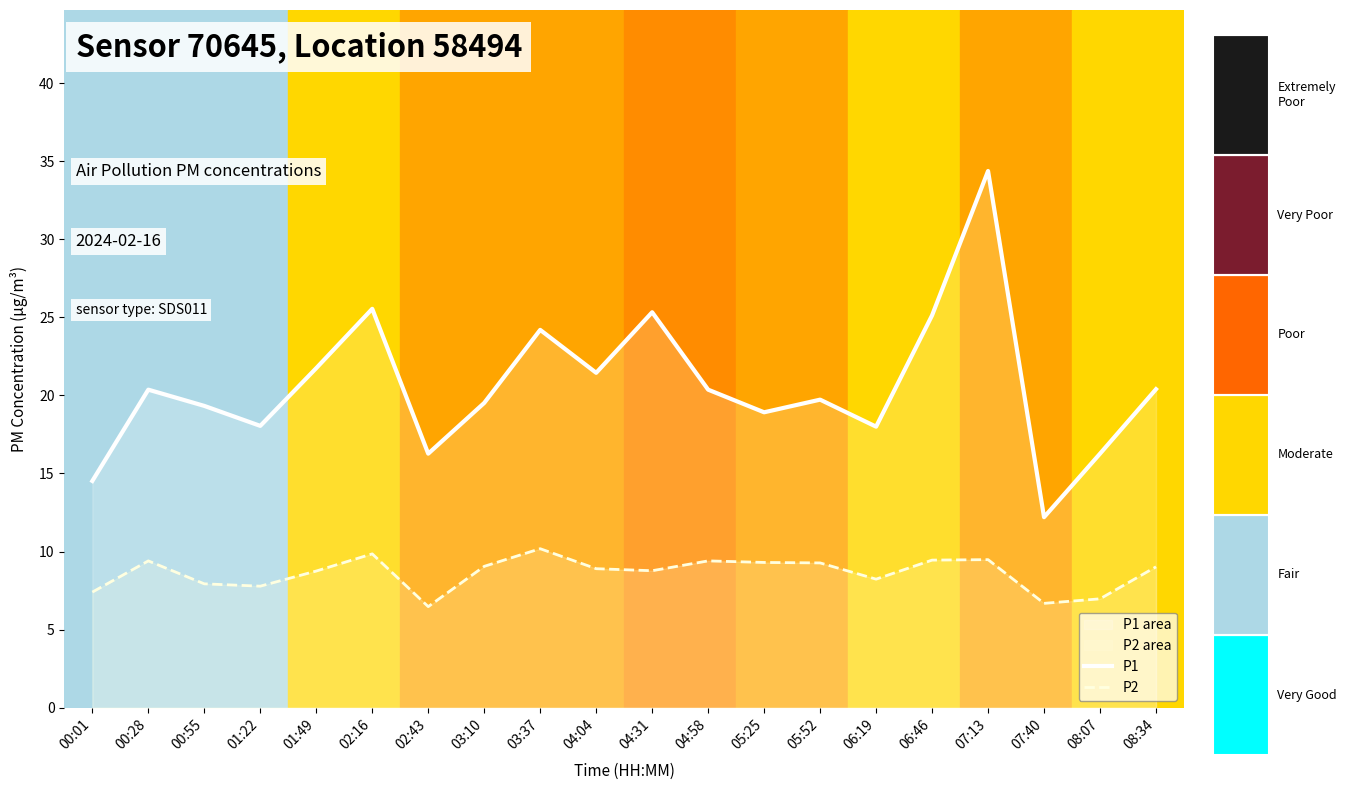

Rank the series by their average value, from highest to lowest.

P1, P2